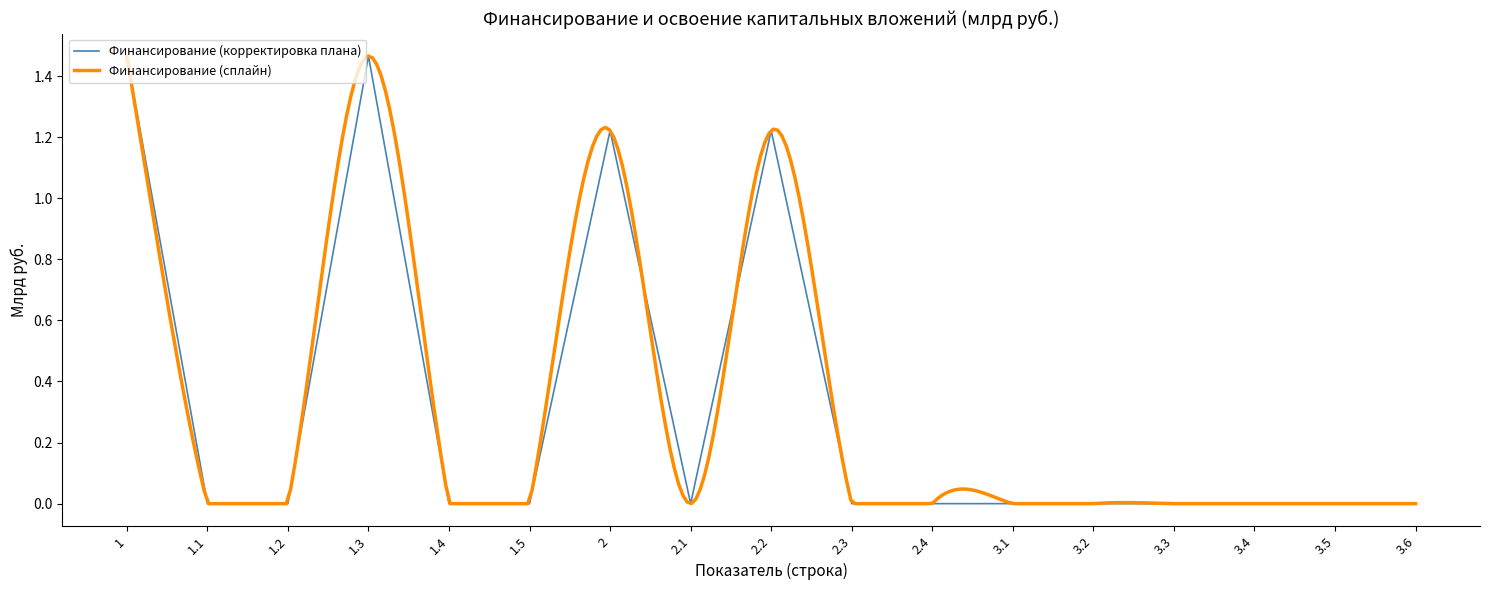

True or false: Финансирование (корректировка плана) has a value of 0.0 at 3.1.

True